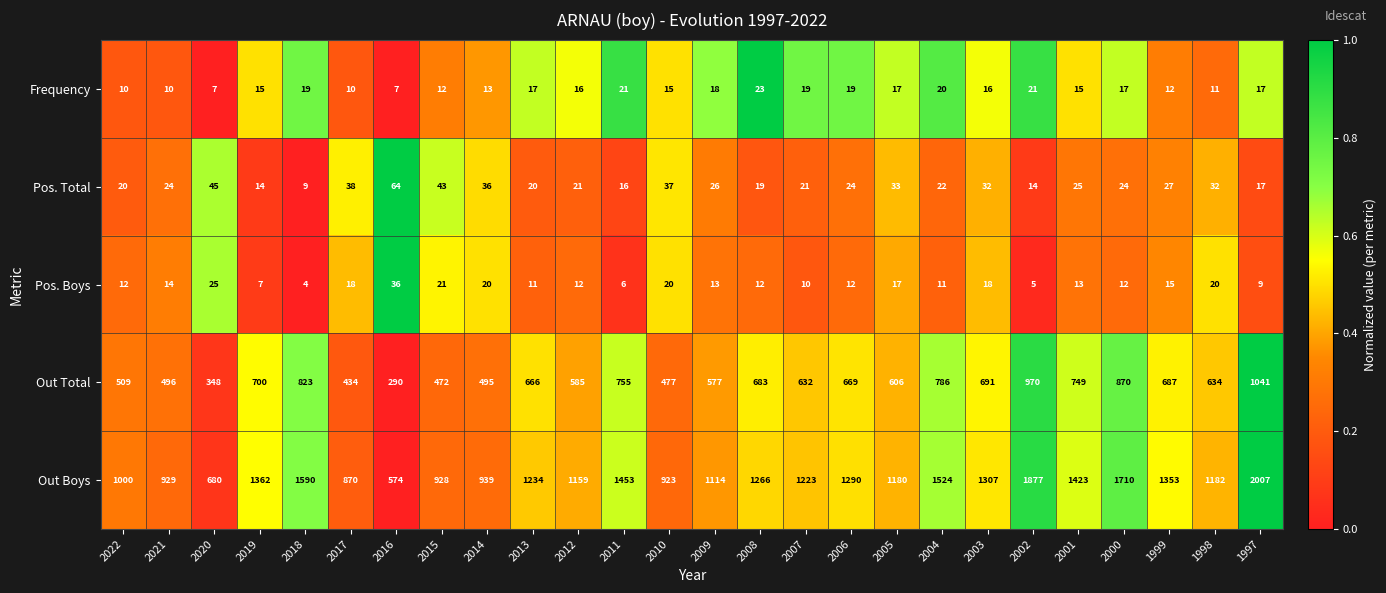

How many distinct data groups are displayed?

5